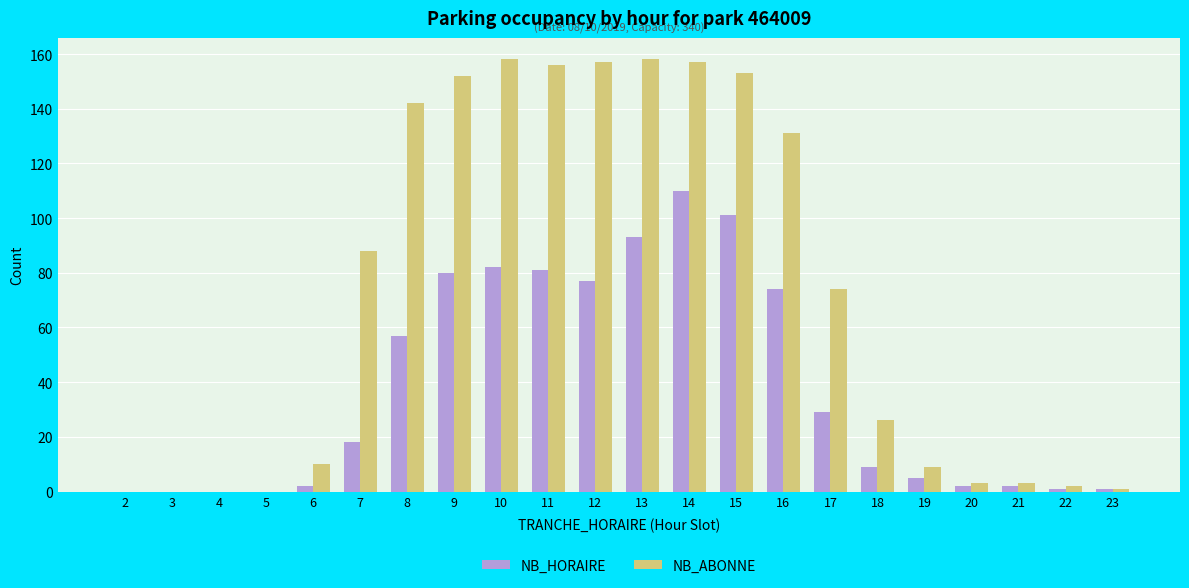

Which category has the highest value in the NB_HORAIRE series?

14